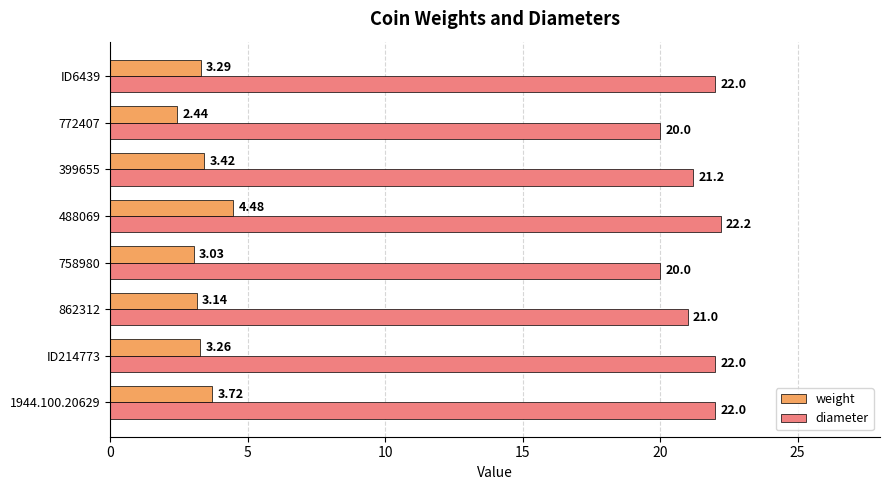

What is the difference between the diameter values at 1944.100.20629 and 399655?

0.8